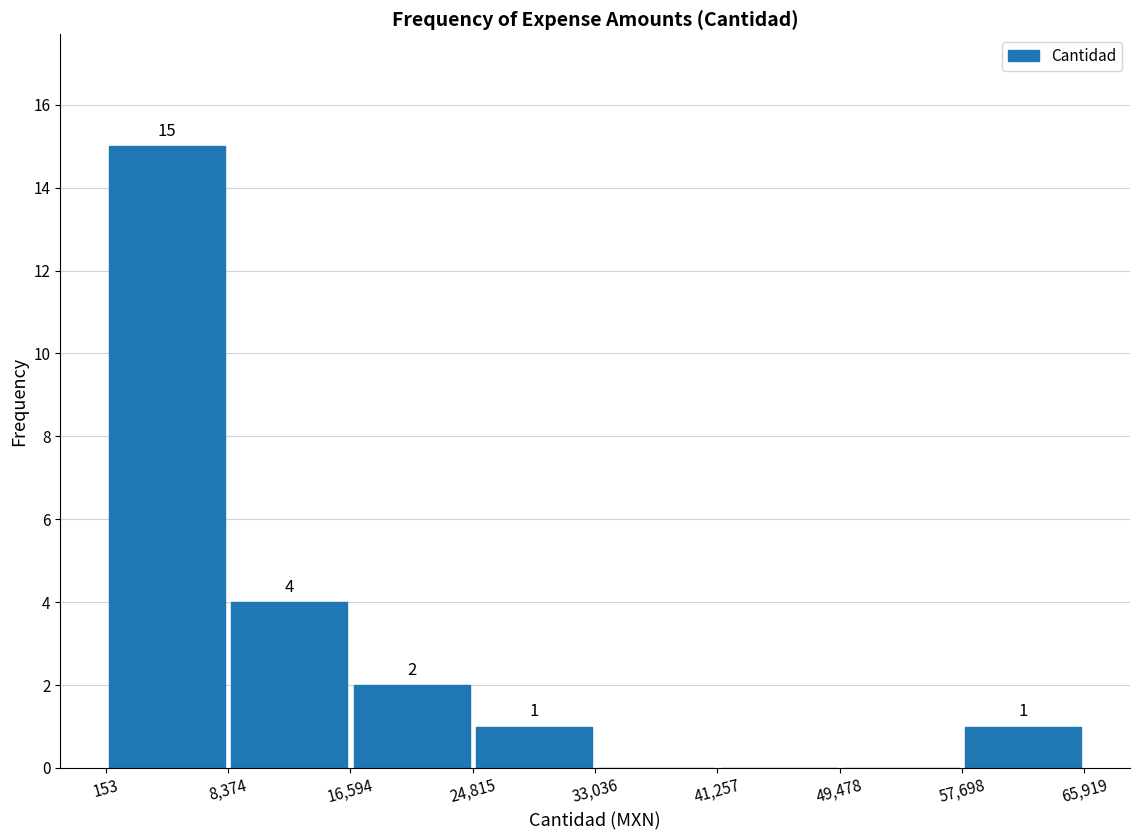

Over which range of the x-axis is the bar tallest?

153 to 8,374